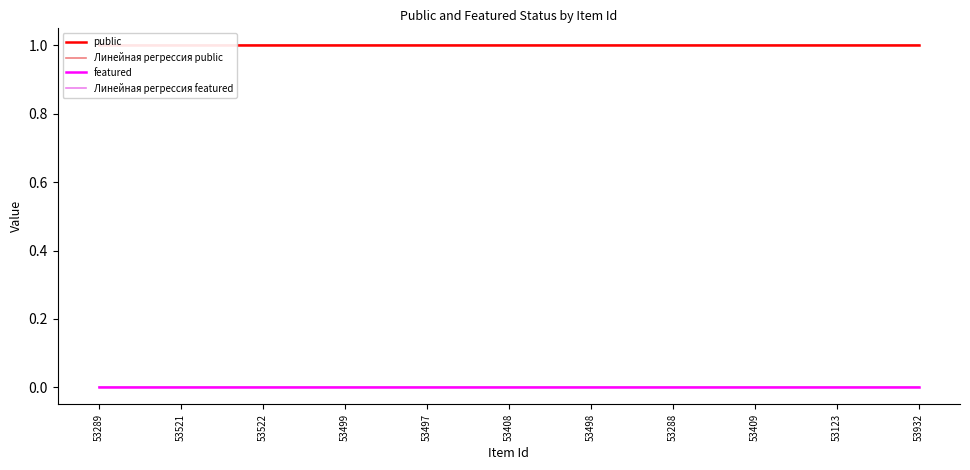

How many lines are shown in the chart?

4